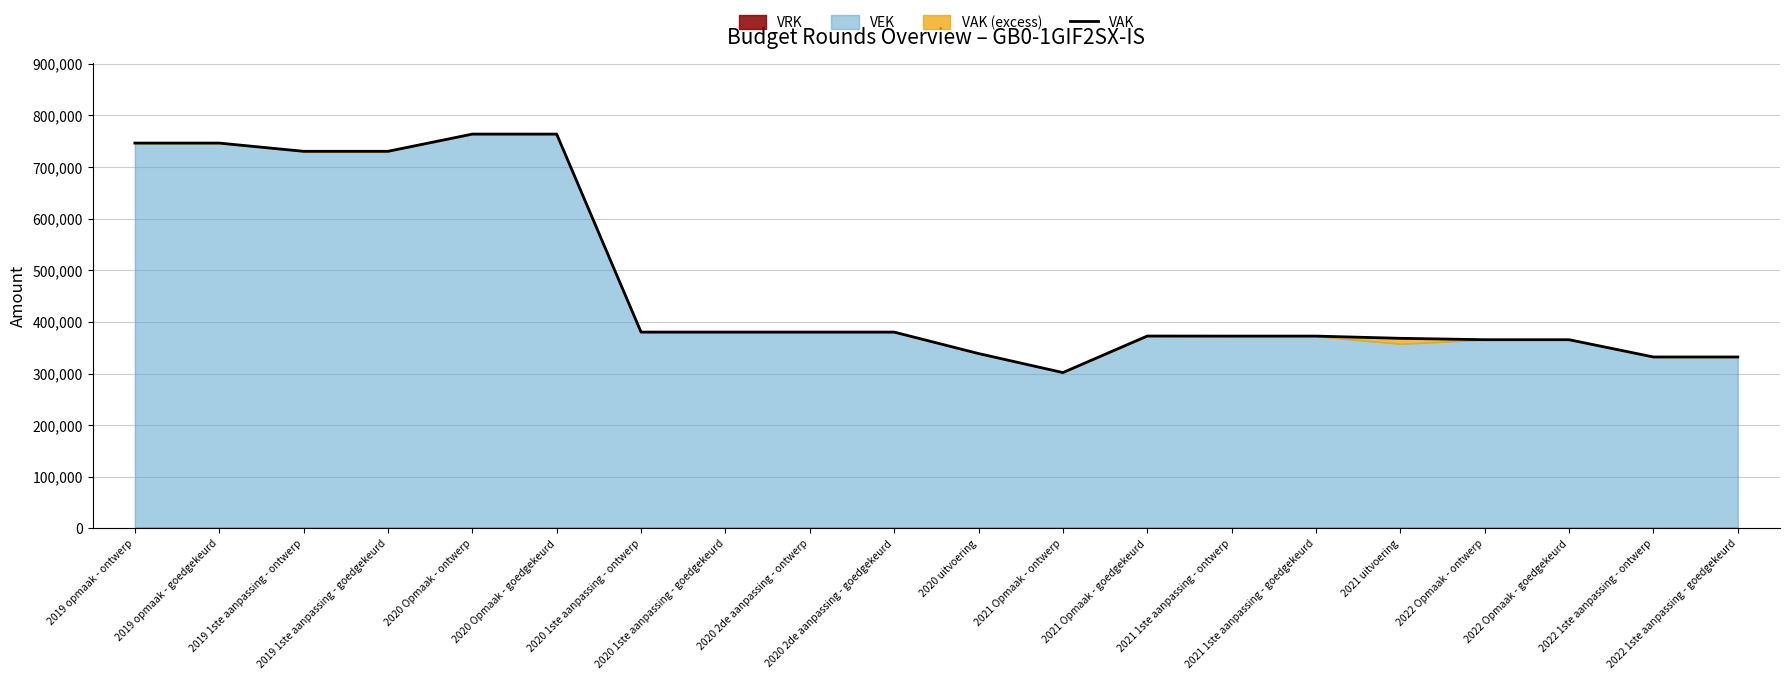

What is the maximum value for VAK?

763651